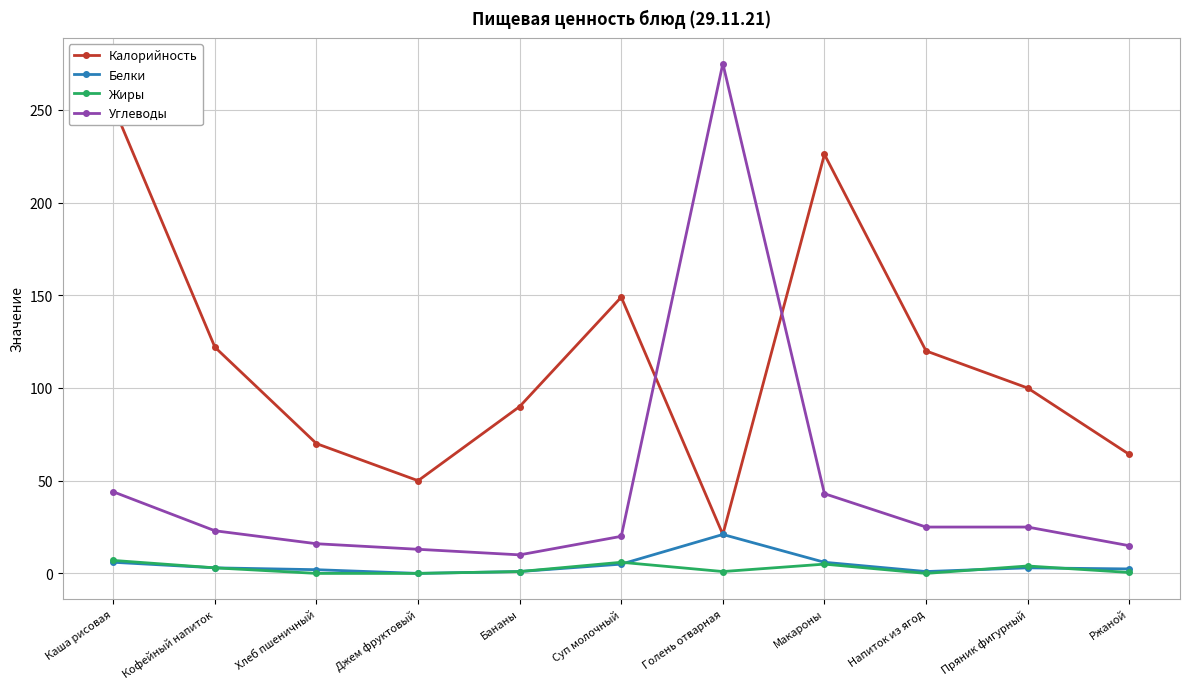

What is the label of the 6th point from the left?

Суп молочный